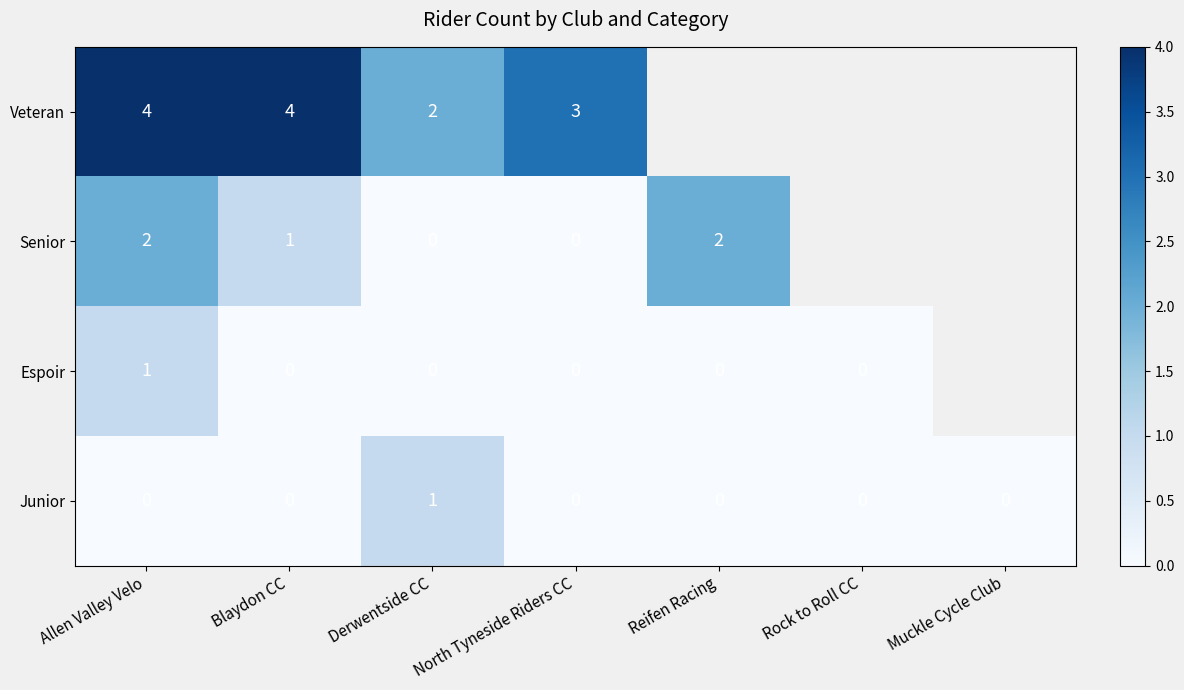

What is the total value across all series at Derwentside CC?

3